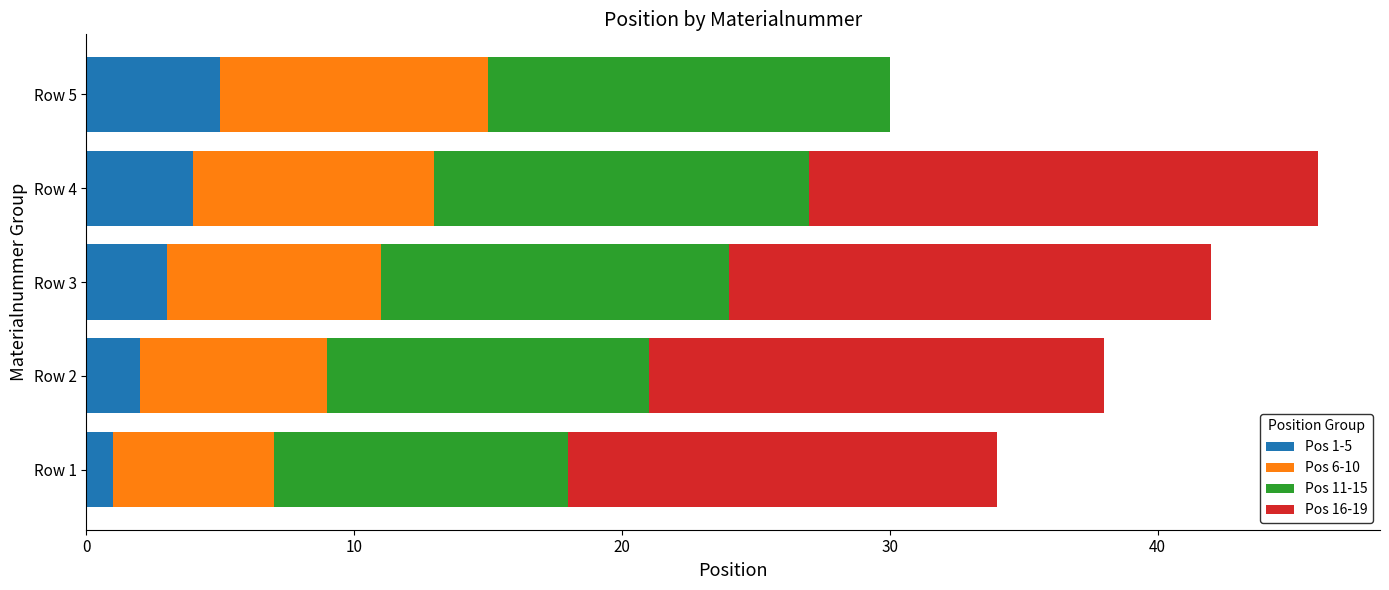

Which category has the highest value in the Pos 1-5 series?

Row 5